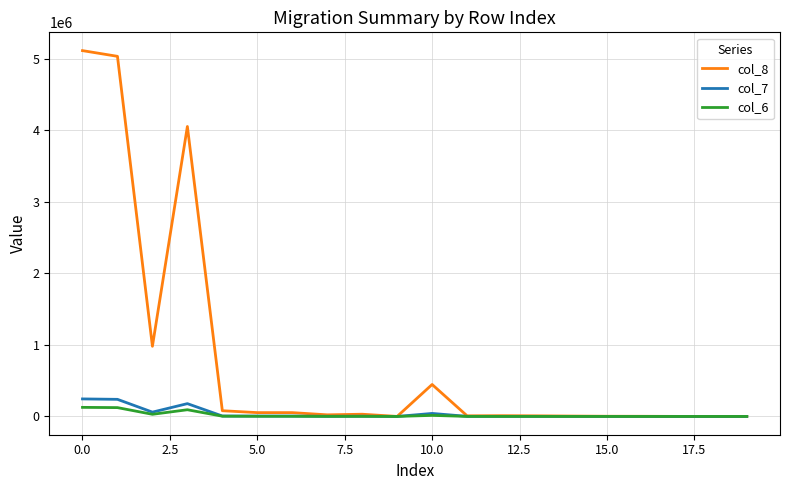

Which series has the widest spread of values?

col_8